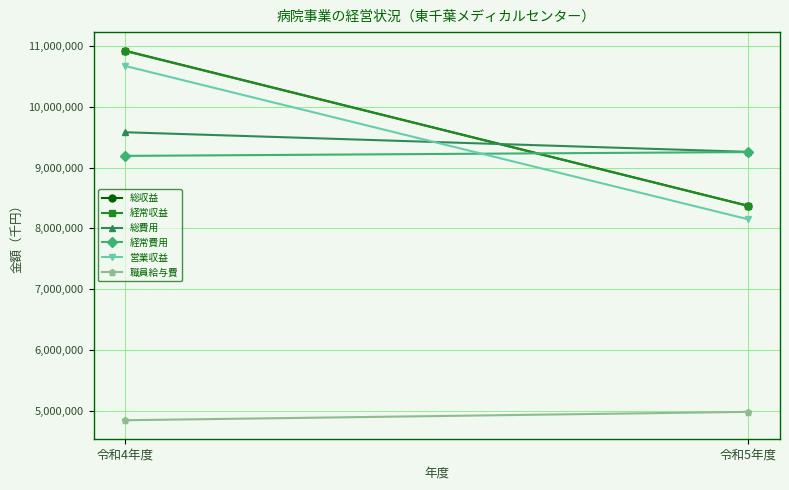

Count the 経常費用 values in the range 9191855 to 9254715.

2